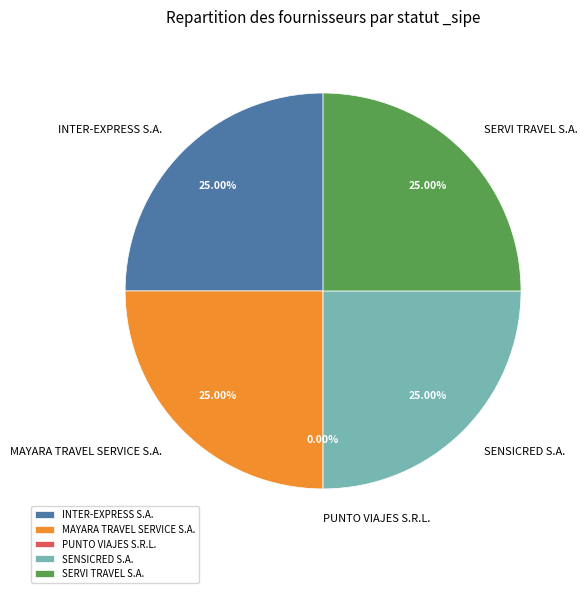

The PUNTO VIAJES S.R.L. slice represents 0% of the pie. True or false?

True